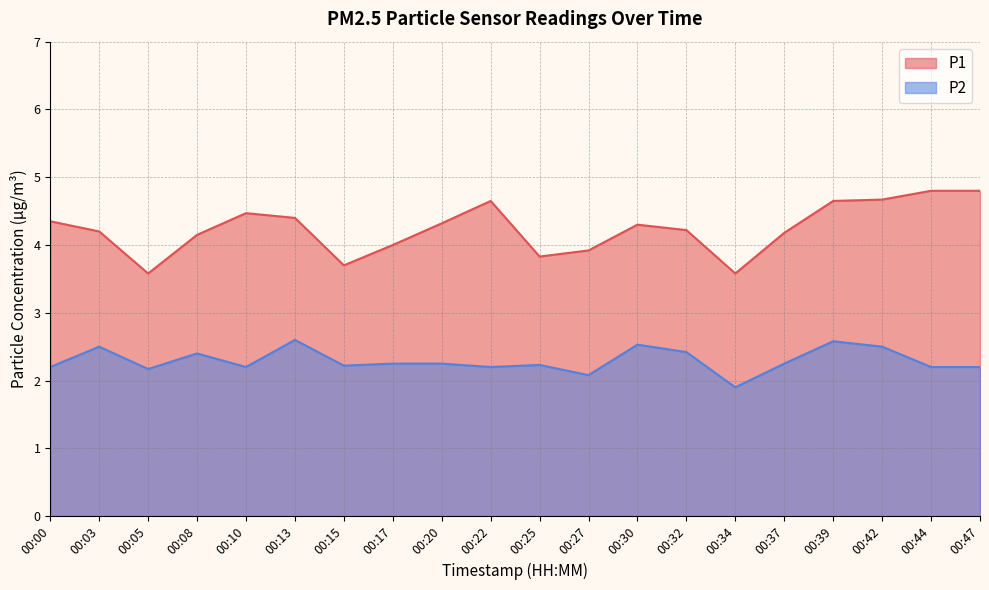

Which category has the highest value across all series?

00:44